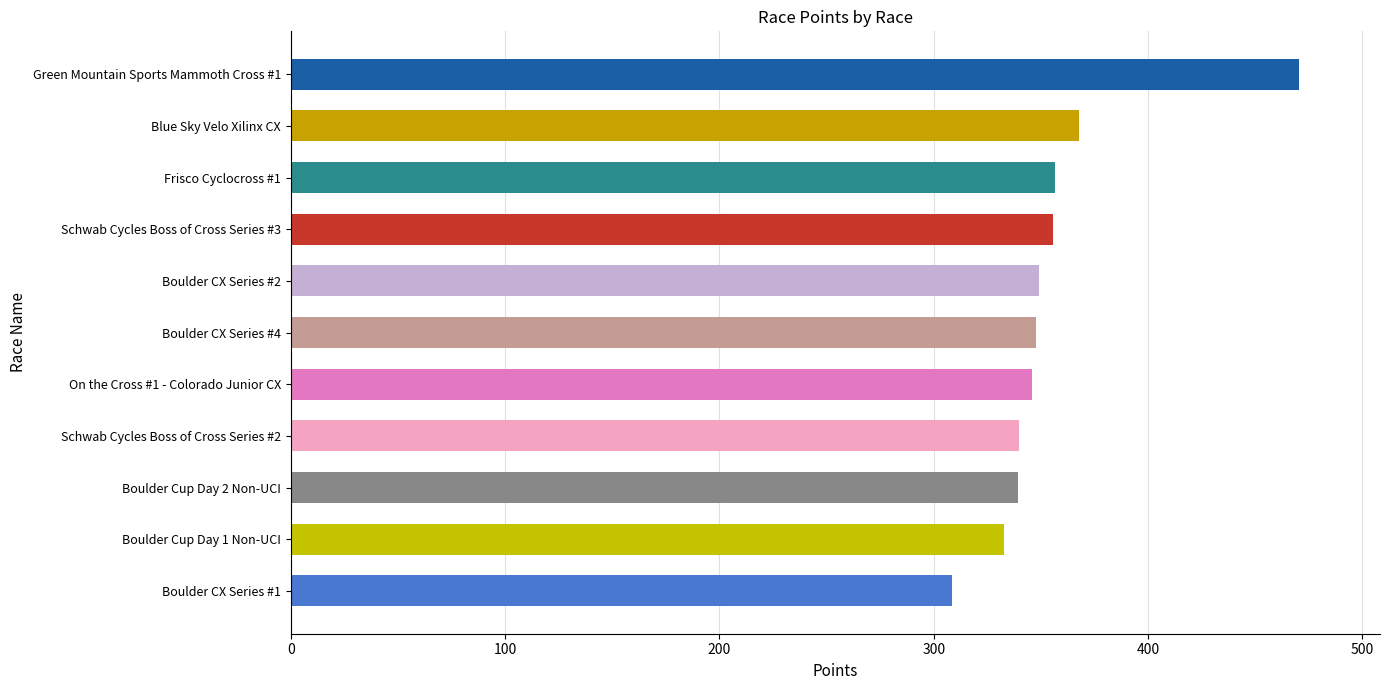

At which label is the value closest to 389?

Blue Sky Velo Xilinx CX